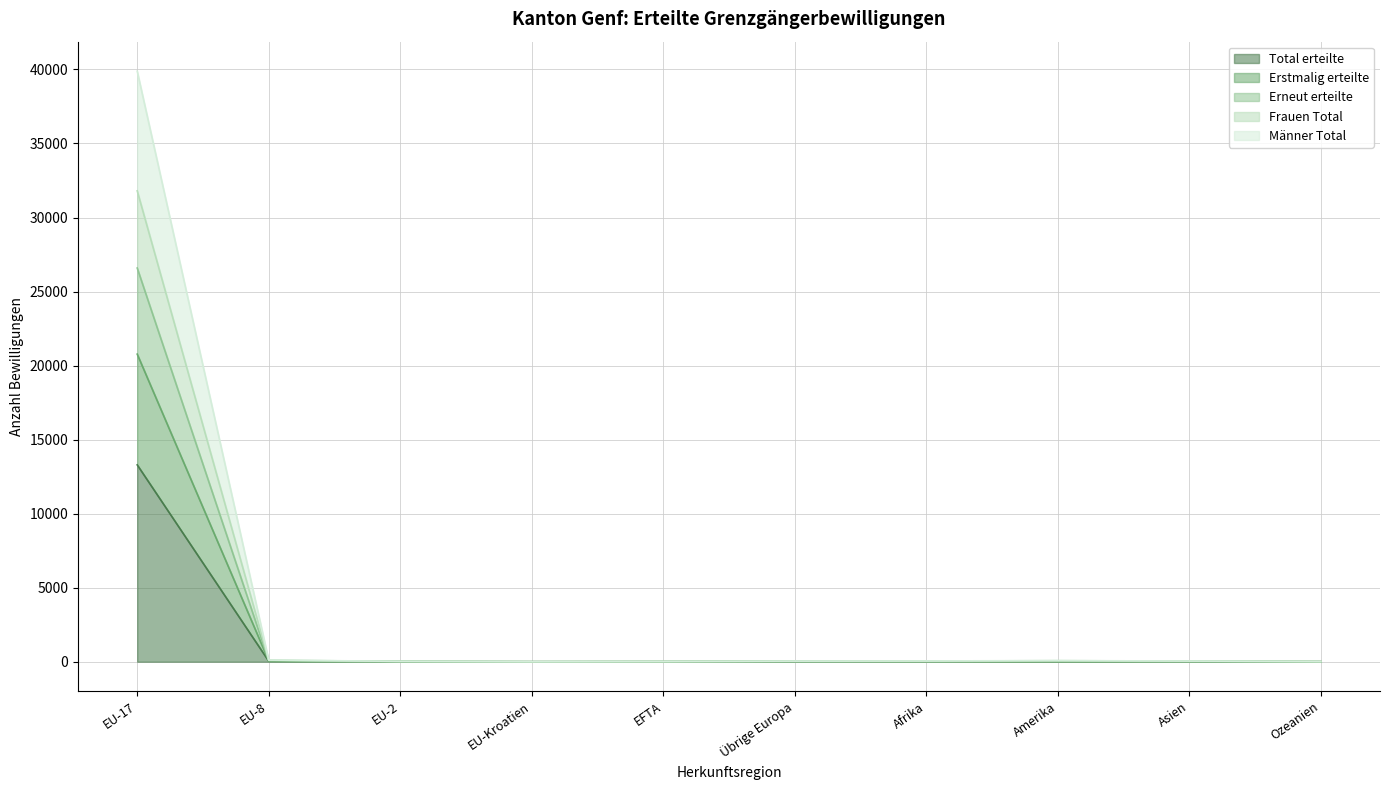

True or false: Erneut erteilte has more than 1 points higher than both neighbors.

False